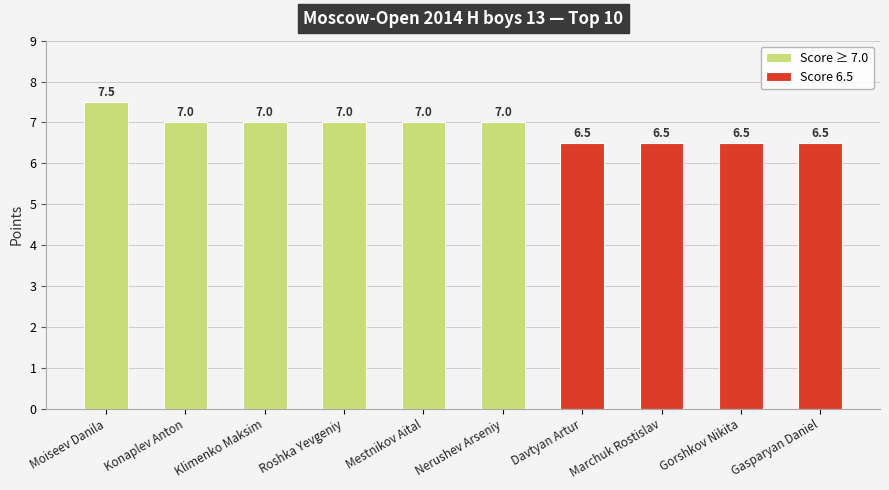

The value at Gorshkov Nikita is 6.5. True or false?

True